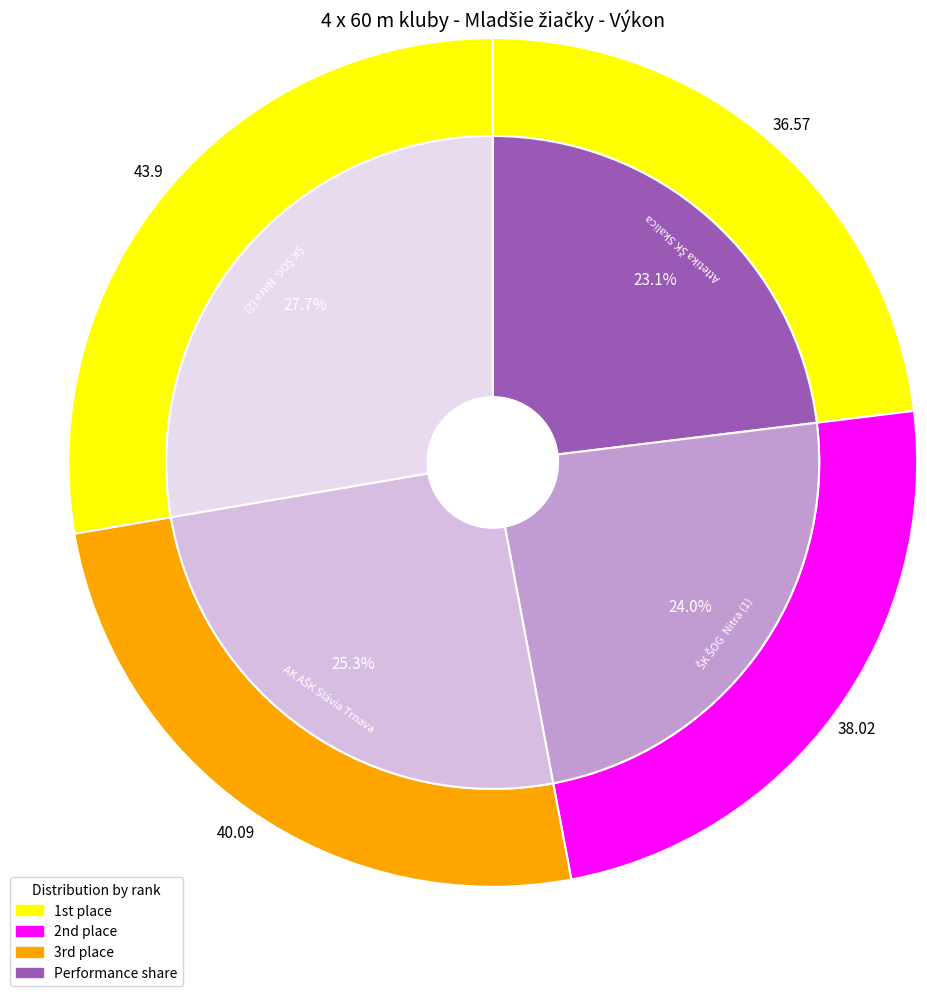

Count the number of slices in the pie.

4